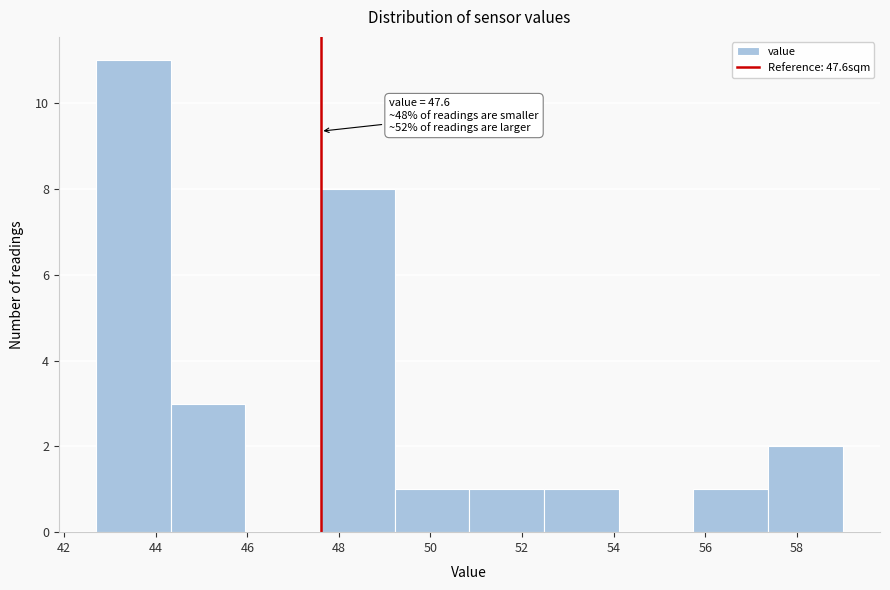

Which range on the x-axis has the tallest bar?

42.8 to 44.4